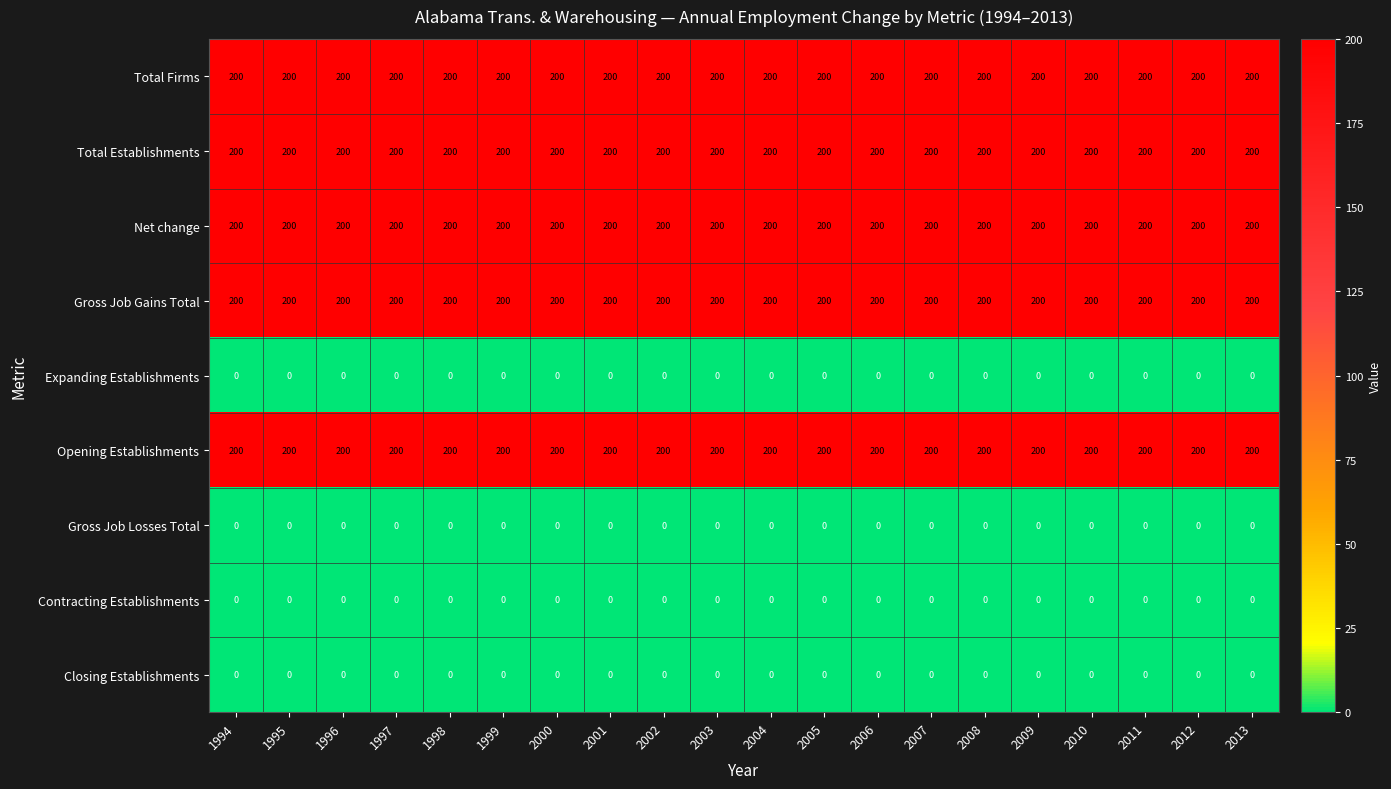

What is the spread (max minus min) of values at 2009?

200